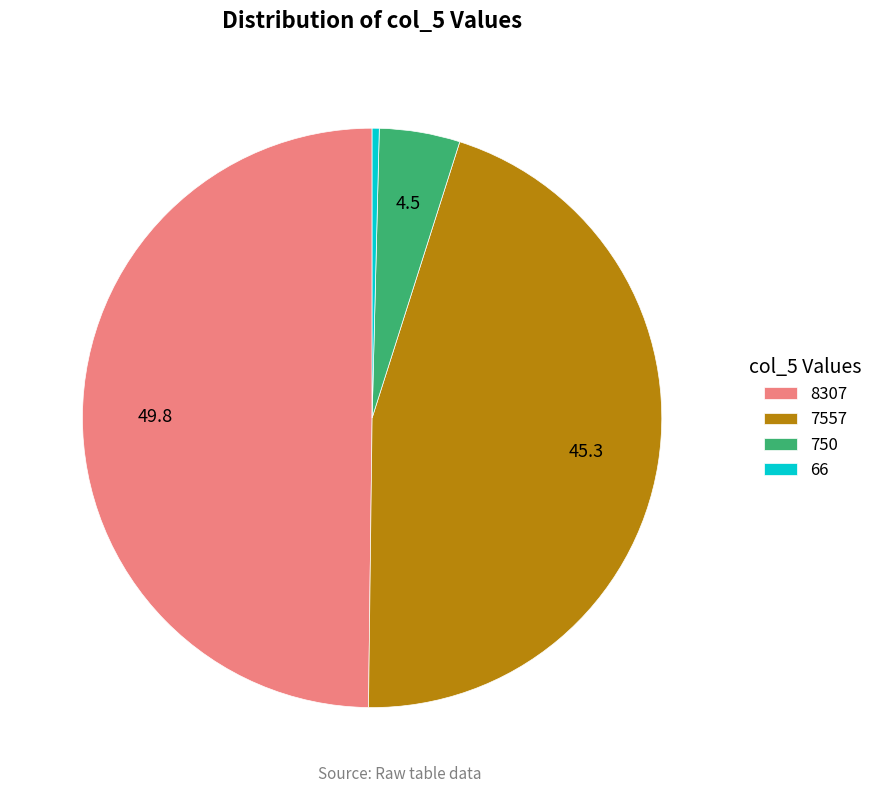

Is 7557 the majority of the pie?

No